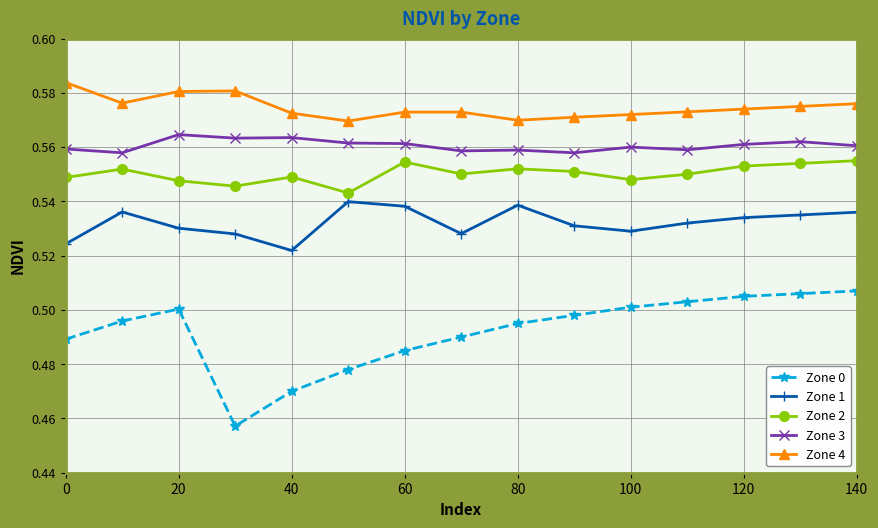

How many lines are shown in the chart?

5